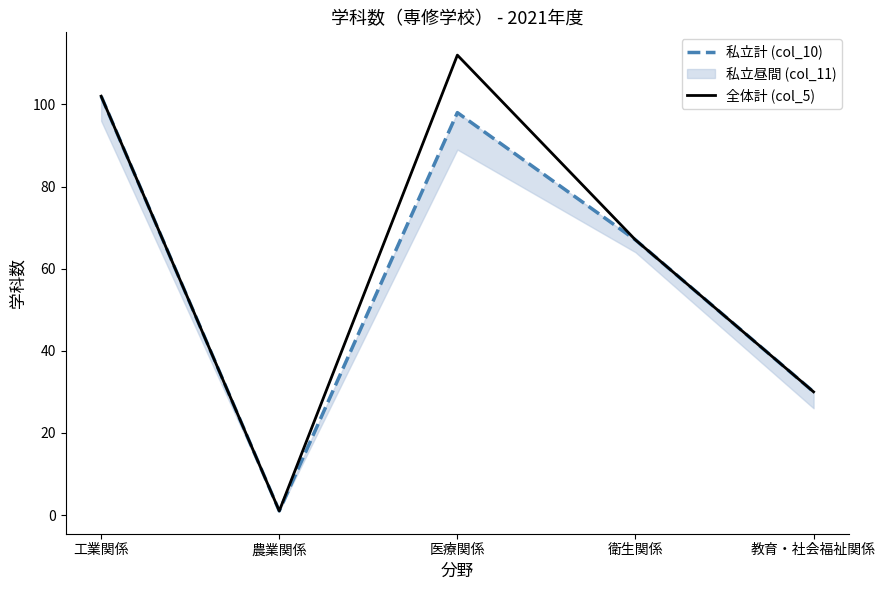

What is the maximum value for 全体計 (col_5)?

112